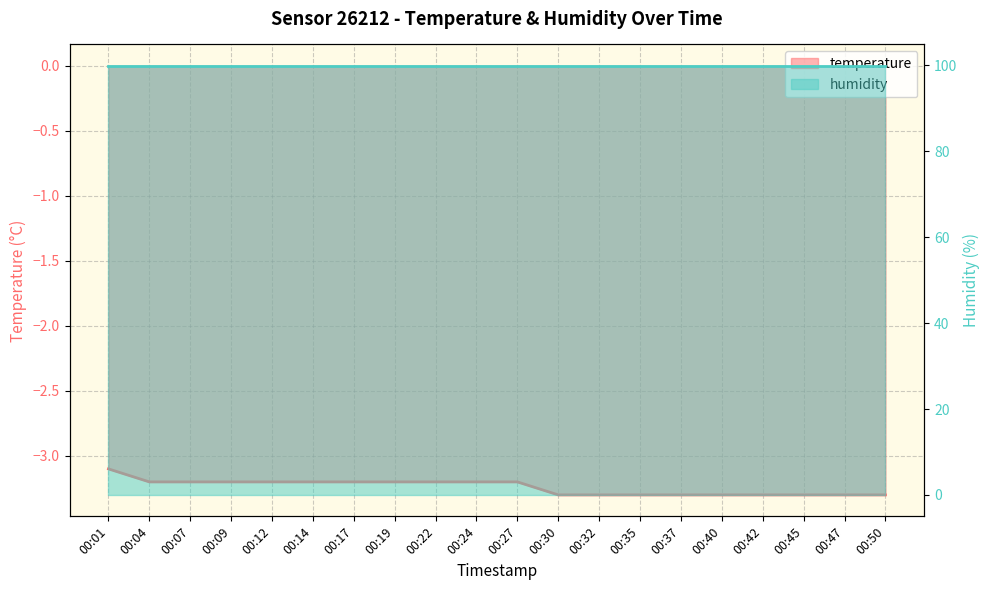

Which has a higher value, 00:17 or 00:27?

00:17